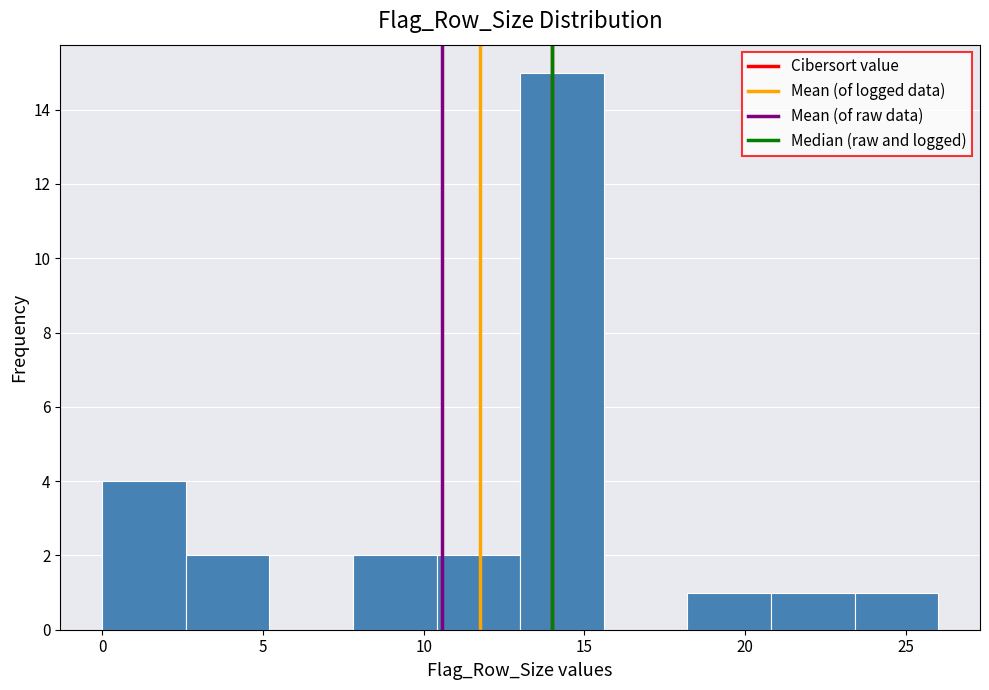

What is the height of the bar covering 7.8 to 10.4 on the x-axis? Neither the bar edges nor the heights are printed on the chart, so give them approximately, as read against the axes.

2